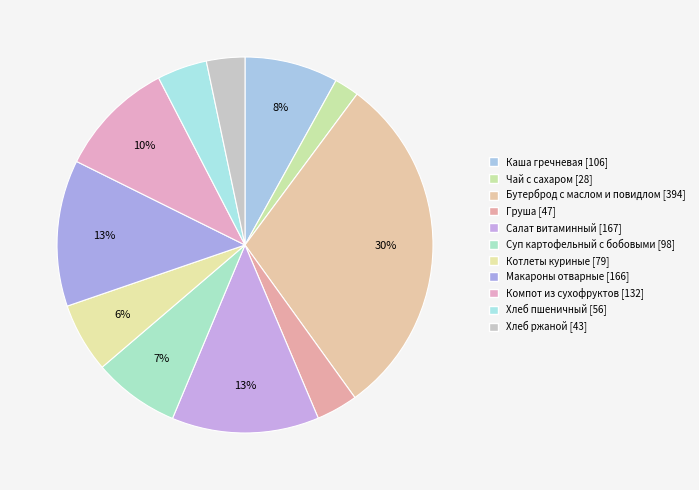

Does Хлеб ржаной represent more than half of the total?

No